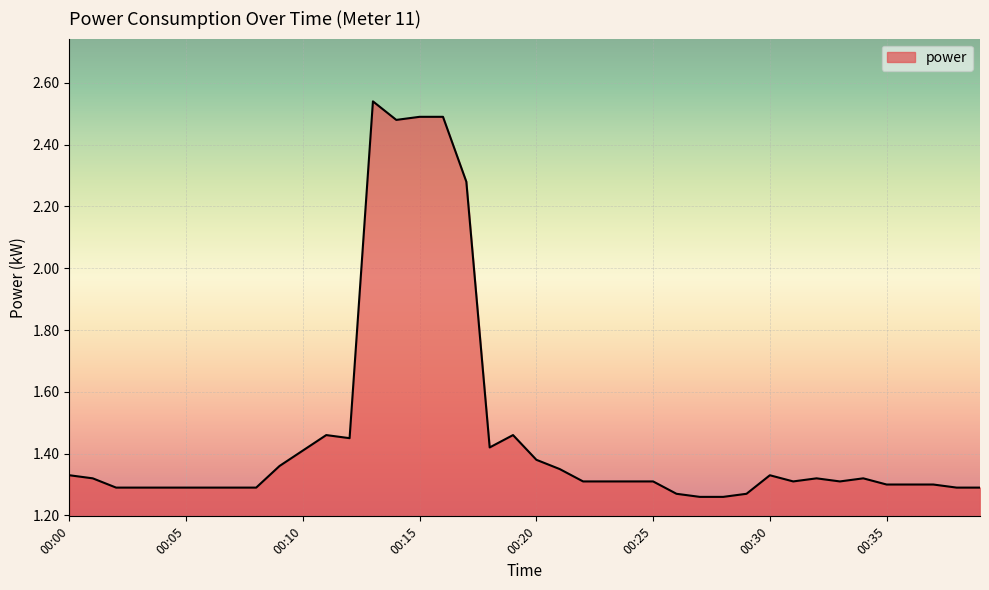

Where is the first local minimum?

00:12